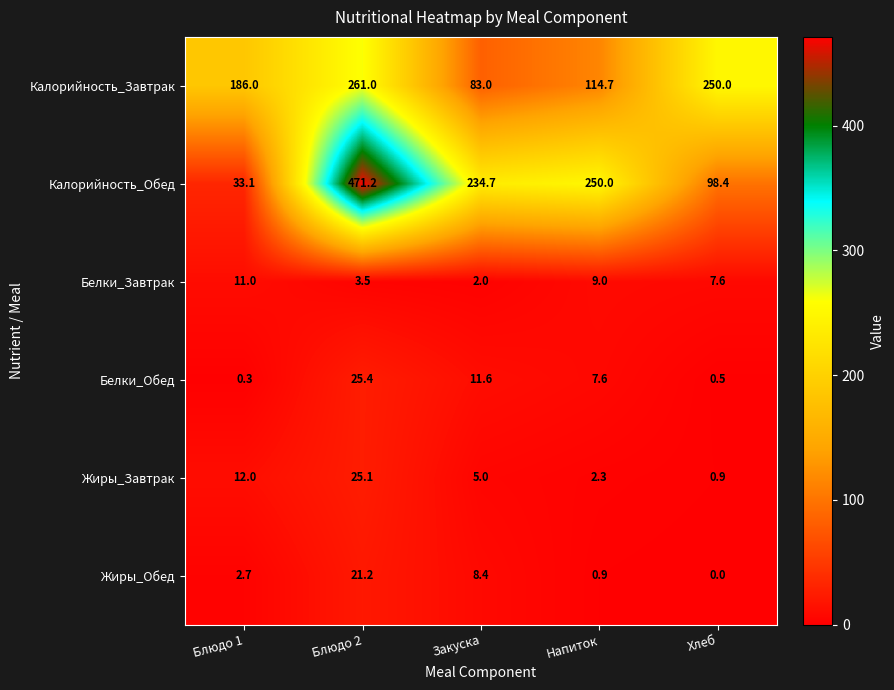

How many distinct data groups are displayed?

6